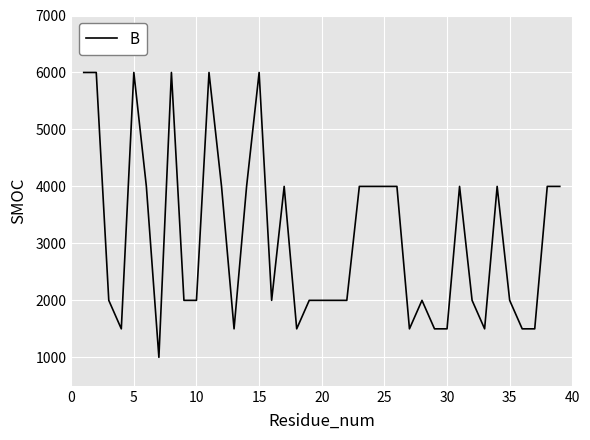

How many lines are shown in the chart?

1